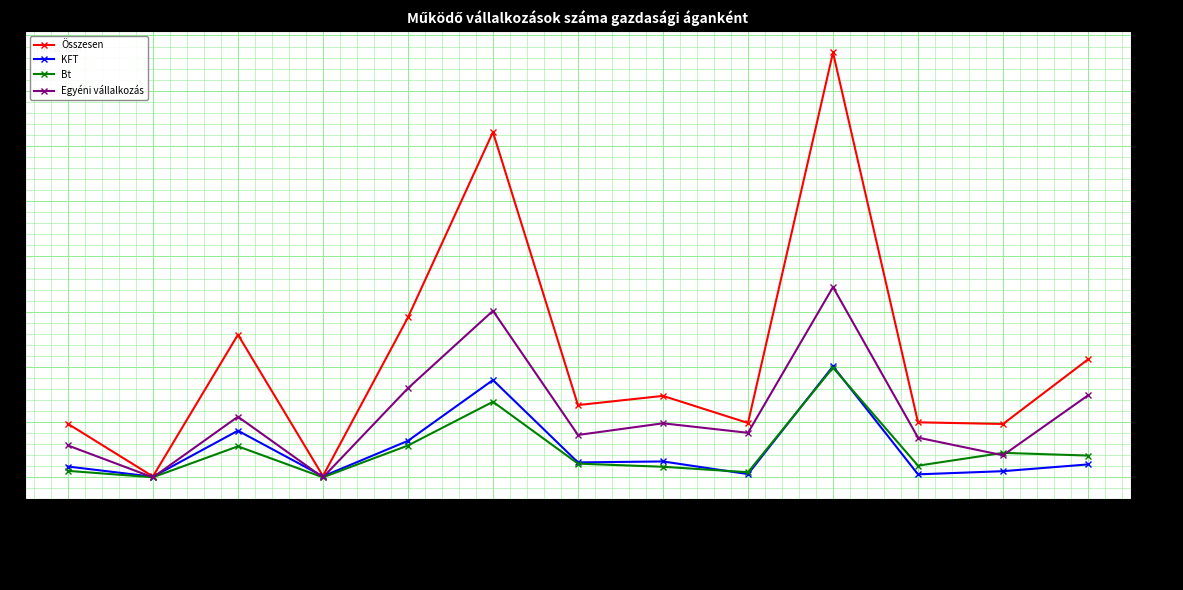

What is the difference between the Bt values at Bányászat and Villamosenergia?

27